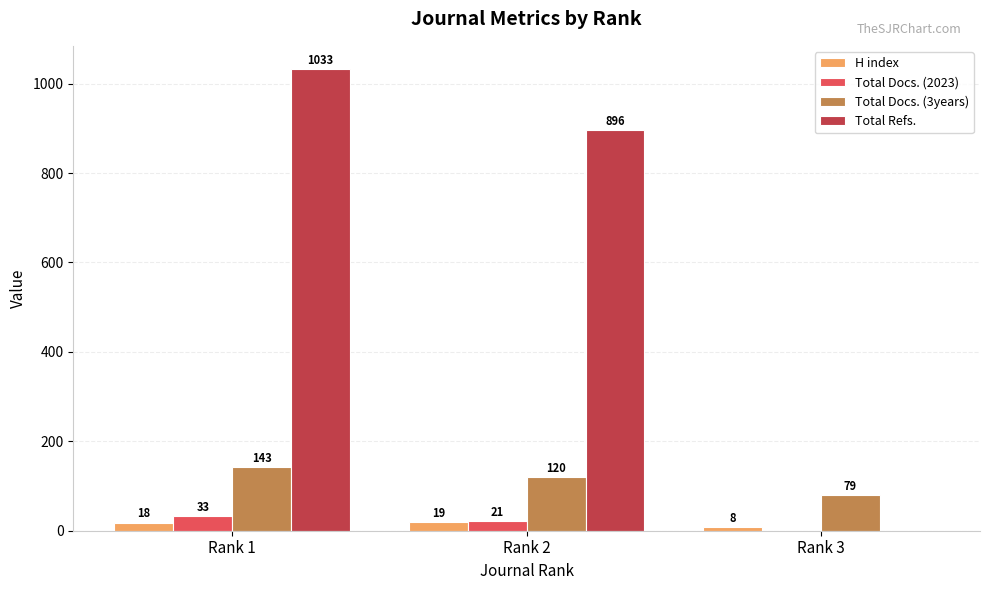

How many data points does each series have?

3